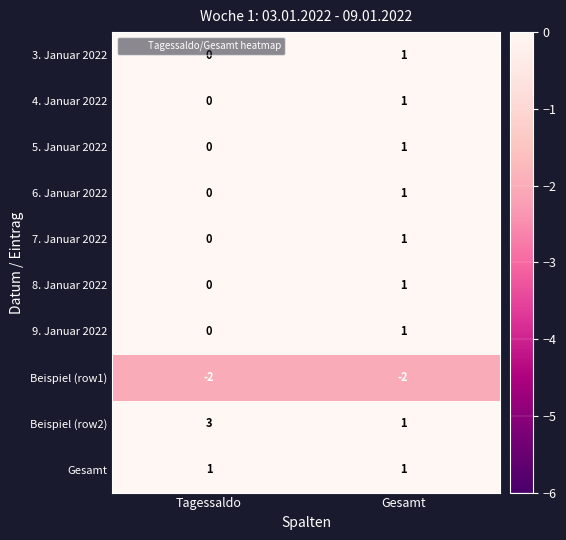

True or false: 5. Januar 2022 has a value of -1 at Tagessaldo.

False